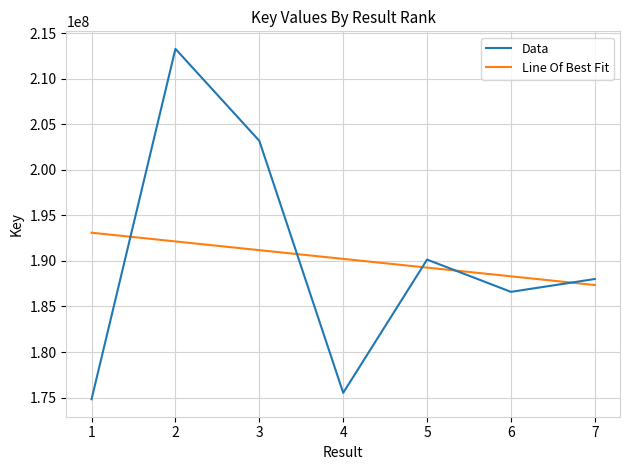

Which category has the highest value in the Line Of Best Fit series?

1